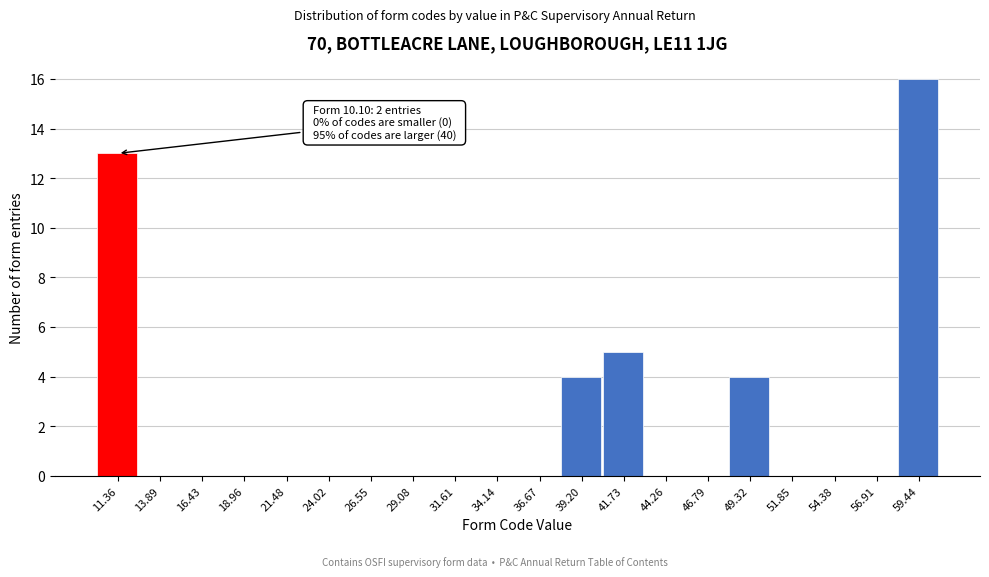

Which range on the x-axis has the tallest bar?

58.0 to 60.5